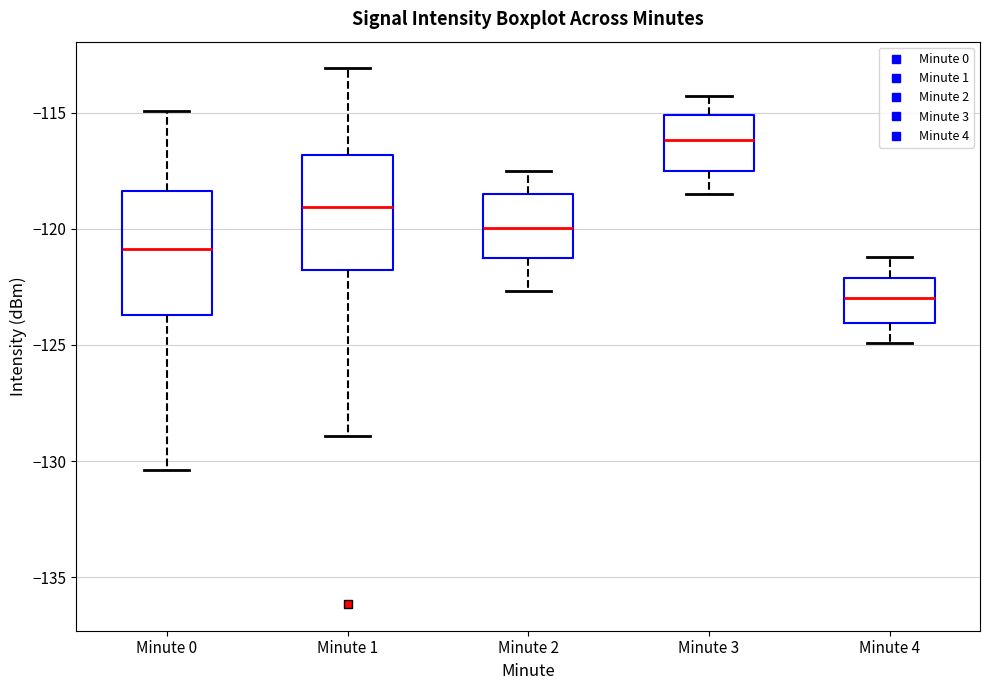

Reading left to right, transcribe this box plot: for each box, give where its median line is, the range the box spans, and where its two whiskers end, as read against the y-axis. The values are not printed on the chart, so give them approximately, as read against the axis.

Minute 0: median -121.0, box -123.5 to -118.5, whiskers -130.5 to -115.0
Minute 1: median -119.0, box -122.0 to -117.0, whiskers -129.0 to -113.0
Minute 2: median -120.0, box -121.5 to -118.5, whiskers -122.5 to -117.5
Minute 3: median -116.0, box -117.5 to -115.0, whiskers -118.5 to -114.5
Minute 4: median -123.0, box -124.0 to -122.0, whiskers -125.0 to -121.0